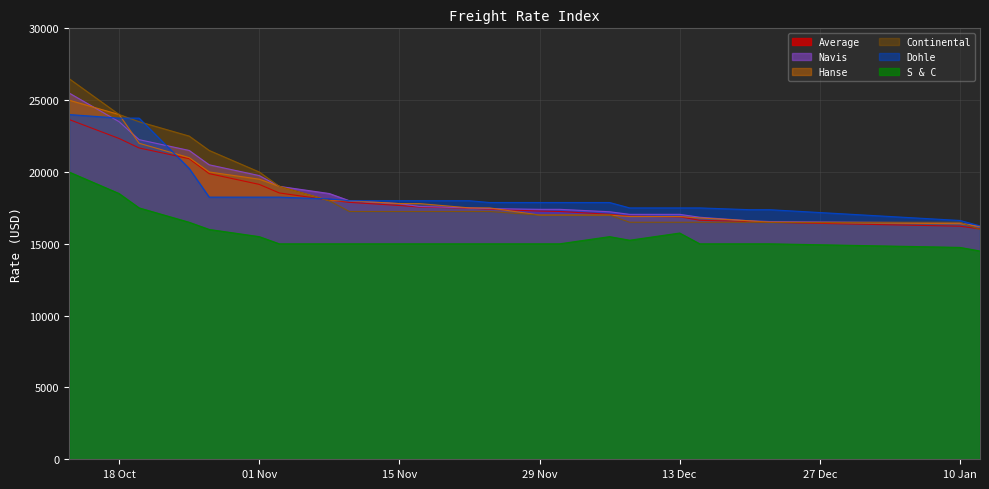

What is the difference between the maximum and minimum values in the Hanse series?

8800